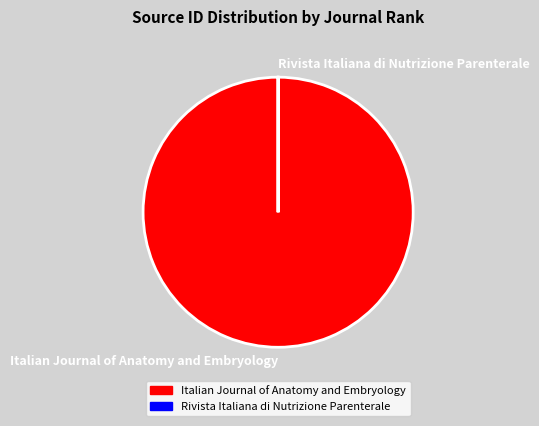

What is the largest slice in the pie chart?

Italian Journal of Anatomy and Embryology